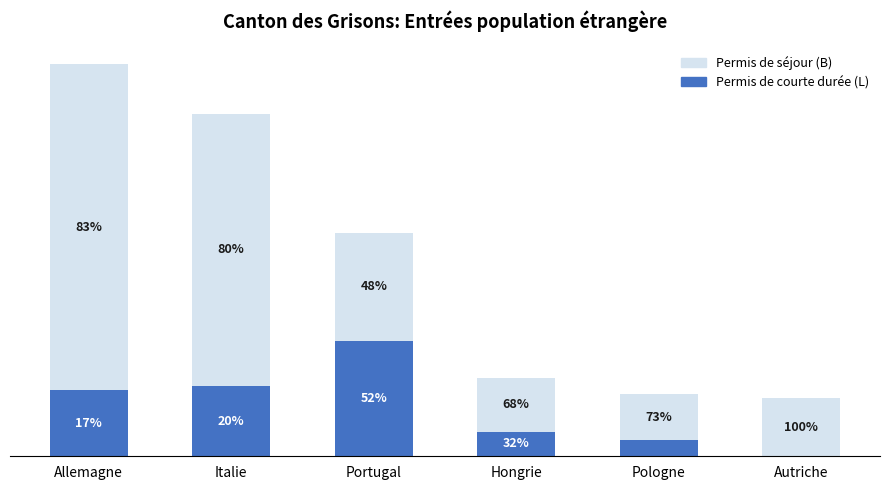

Are the bars grouped side by side (vs. stacked)?

No